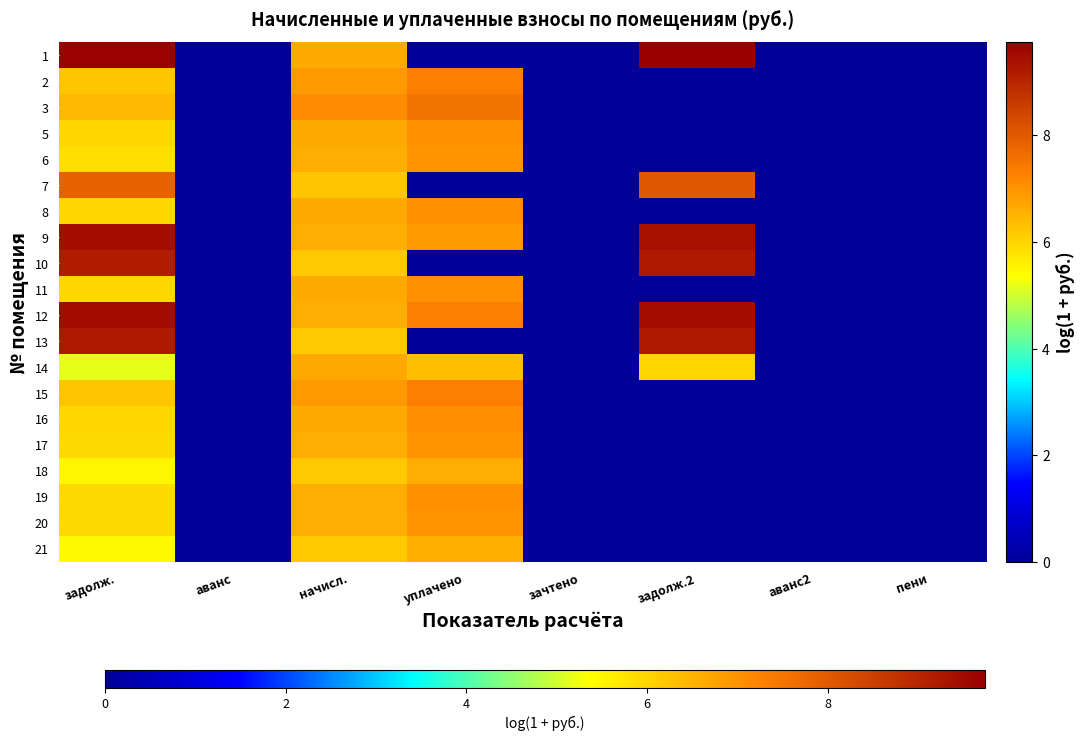

Reading left to right, transcribe all the data shown in this chart.

1: задолж.=9.7	аванс=0.0	начисл.=6.6	уплачено=0.0	зачтено=0.0	задолж.2=9.7	аванс2=0.0	пени=0.0
2: задолж.=6.2	аванс=0.0	начисл.=6.9	уплачено=7.3	зачтено=0.0	задолж.2=0.0	аванс2=0.0	пени=0.0
3: задолж.=6.4	аванс=0.0	начисл.=7.1	уплачено=7.5	зачтено=0.0	задолж.2=0.0	аванс2=0.0	пени=0.0
5: задолж.=5.9	аванс=0.0	начисл.=6.6	уплачено=7.0	зачтено=0.0	задолж.2=0.0	аванс2=0.0	пени=0.0
6: задолж.=5.9	аванс=0.0	начисл.=6.6	уплачено=7.0	зачтено=0.0	задолж.2=0.0	аванс2=0.0	пени=0.0
7: задолж.=7.9	аванс=0.0	начисл.=6.2	уплачено=0.0	зачтено=0.0	задолж.2=8.1	аванс2=0.0	пени=0.0
8: задолж.=5.9	аванс=0.0	начисл.=6.6	уплачено=7.0	зачтено=0.0	задолж.2=0.0	аванс2=0.0	пени=0.0
9: задолж.=9.4	аванс=0.0	начисл.=6.6	уплачено=6.9	зачтено=0.0	задолж.2=9.4	аванс2=0.0	пени=0.0
10: задолж.=9.2	аванс=0.0	начисл.=6.2	уплачено=0.0	зачтено=0.0	задолж.2=9.3	аванс2=0.0	пени=0.0
11: задолж.=5.9	аванс=0.0	начисл.=6.6	уплачено=7.0	зачтено=0.0	задолж.2=0.0	аванс2=0.0	пени=0.0
12: задолж.=9.5	аванс=0.0	начисл.=6.6	уплачено=7.3	зачтено=0.0	задолж.2=9.4	аванс2=0.0	пени=0.0
13: задолж.=9.2	аванс=0.0	начисл.=6.2	уплачено=0.0	зачтено=0.0	задолж.2=9.3	аванс2=0.0	пени=0.0
14: задолж.=5.2	аванс=0.0	начисл.=6.7	уплачено=6.3	зачтено=0.0	задолж.2=6.0	аванс2=0.0	пени=0.0
15: задолж.=6.2	аванс=0.0	начисл.=6.9	уплачено=7.3	зачтено=0.0	задолж.2=0.0	аванс2=0.0	пени=0.0
16: задолж.=5.9	аванс=0.0	начисл.=6.6	уплачено=7.0	зачтено=0.0	задолж.2=0.0	аванс2=0.0	пени=0.0
17: задолж.=5.9	аванс=0.0	начисл.=6.6	уплачено=7.0	зачтено=0.0	задолж.2=0.0	аванс2=0.0	пени=0.0
18: задолж.=5.5	аванс=0.0	начисл.=6.2	уплачено=6.6	зачтено=0.0	задолж.2=0.0	аванс2=0.0	пени=0.0
19: задолж.=5.9	аванс=0.0	начисл.=6.6	уплачено=7.0	зачтено=0.0	задолж.2=0.0	аванс2=0.0	пени=0.0
20: задолж.=5.9	аванс=0.0	начисл.=6.6	уплачено=7.0	зачтено=0.0	задолж.2=0.0	аванс2=0.0	пени=0.0
21: задолж.=5.5	аванс=0.0	начисл.=6.2	уплачено=6.6	зачтено=0.0	задолж.2=0.0	аванс2=0.0	пени=0.0